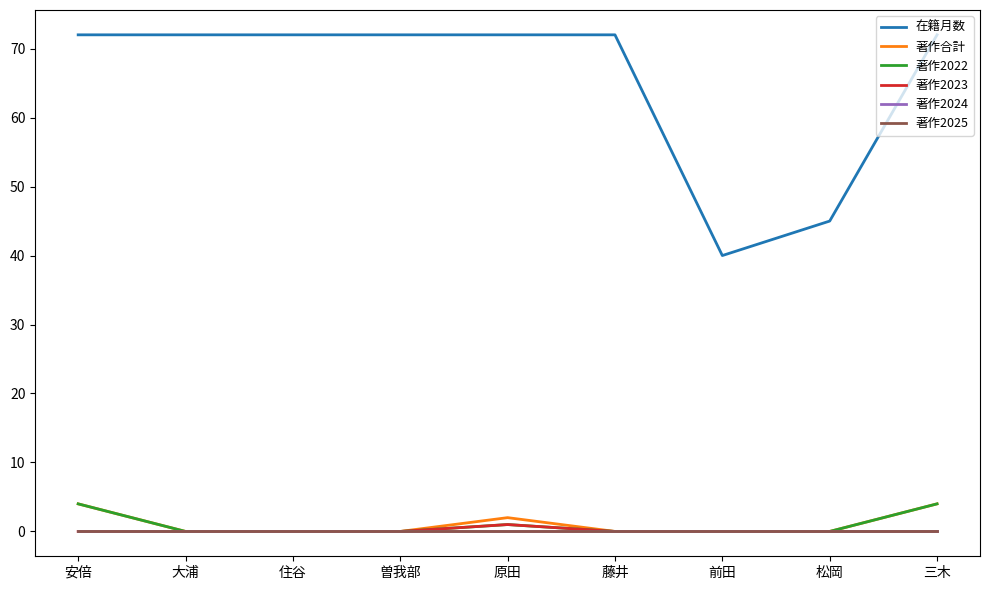

True or false: 著作2022 and 著作2025 intersect in this chart.

False